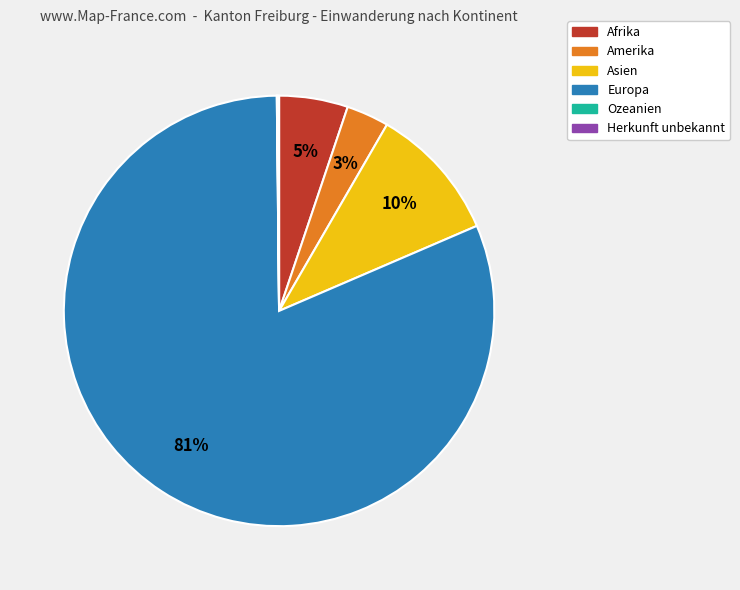

What is the largest slice in the pie chart?

Europa